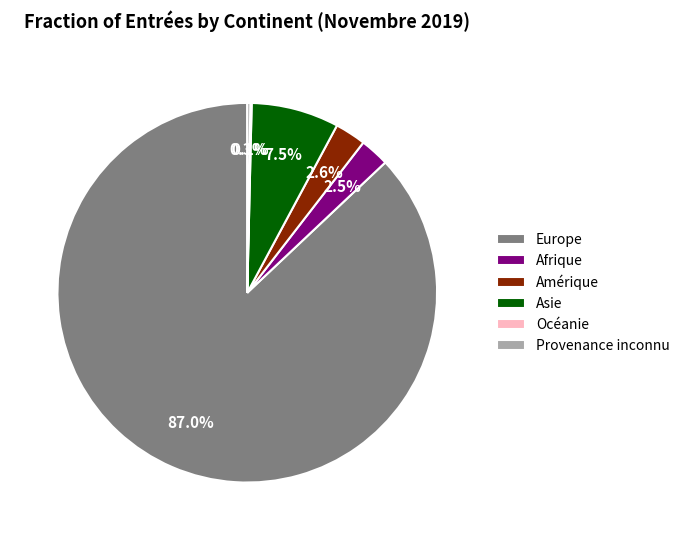

What is the largest slice in the pie chart?

Europe